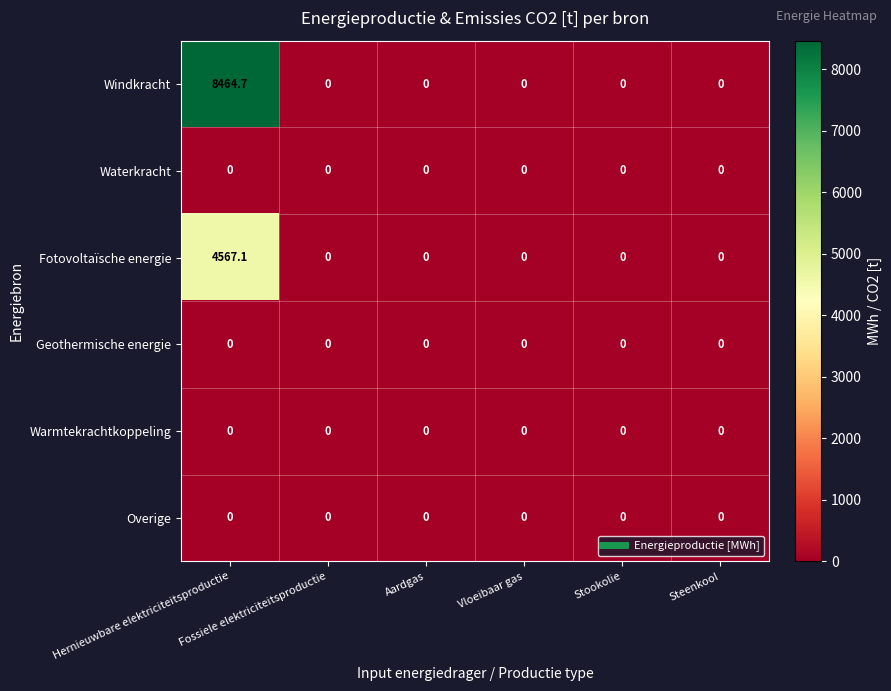

Which series has the largest range (max minus min)?

Windkracht